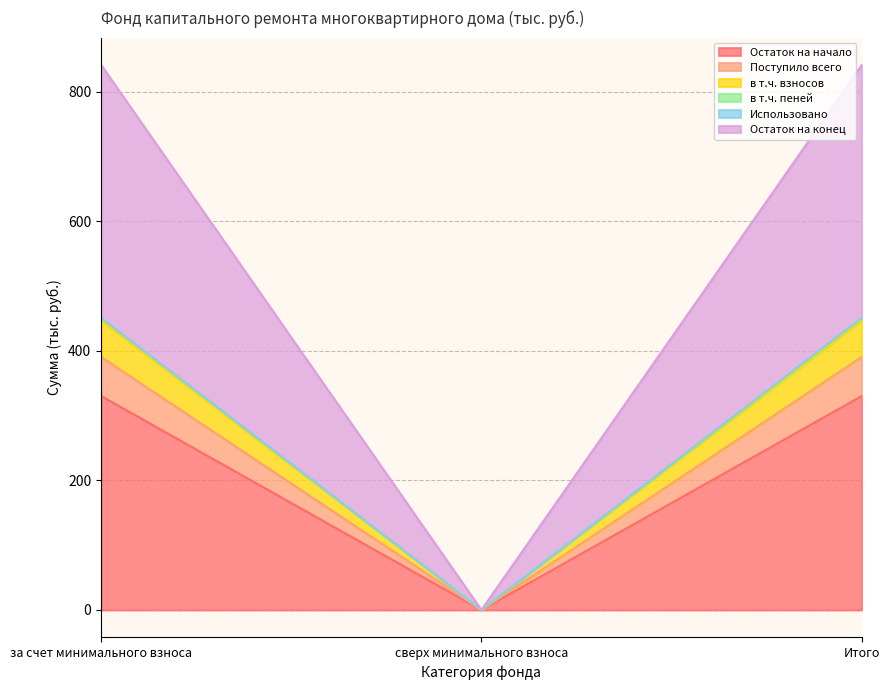

Where does the Остаток на конец series first go above 841?

за счет минимального взноса